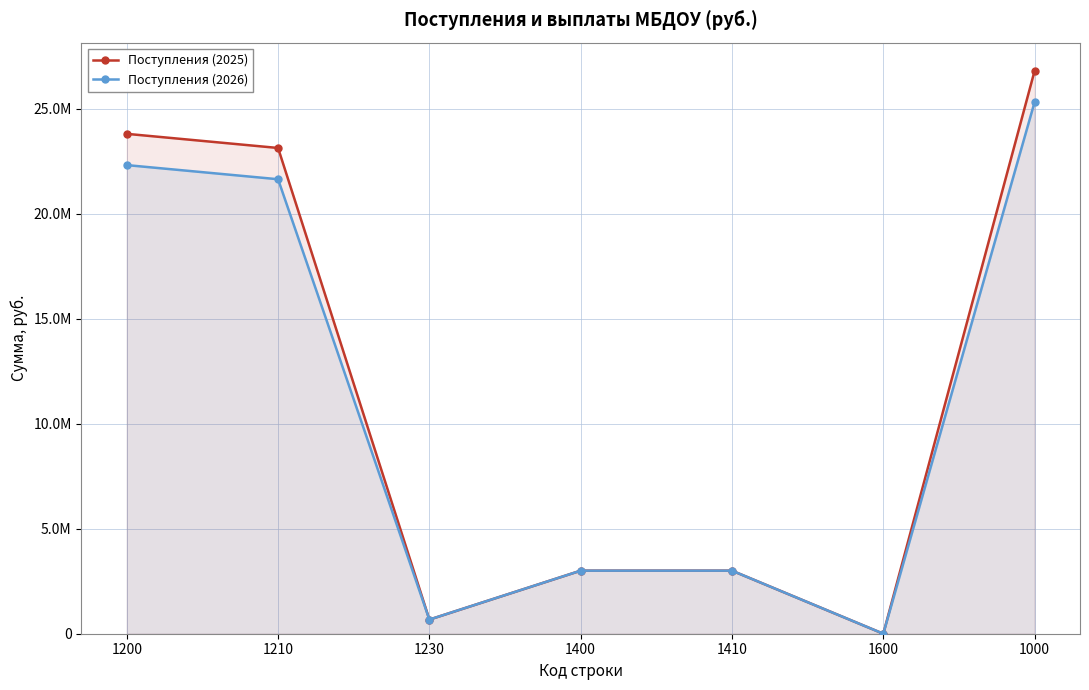

What is the difference between the Поступления (2026) values at 1200 and 1210?

673000.0